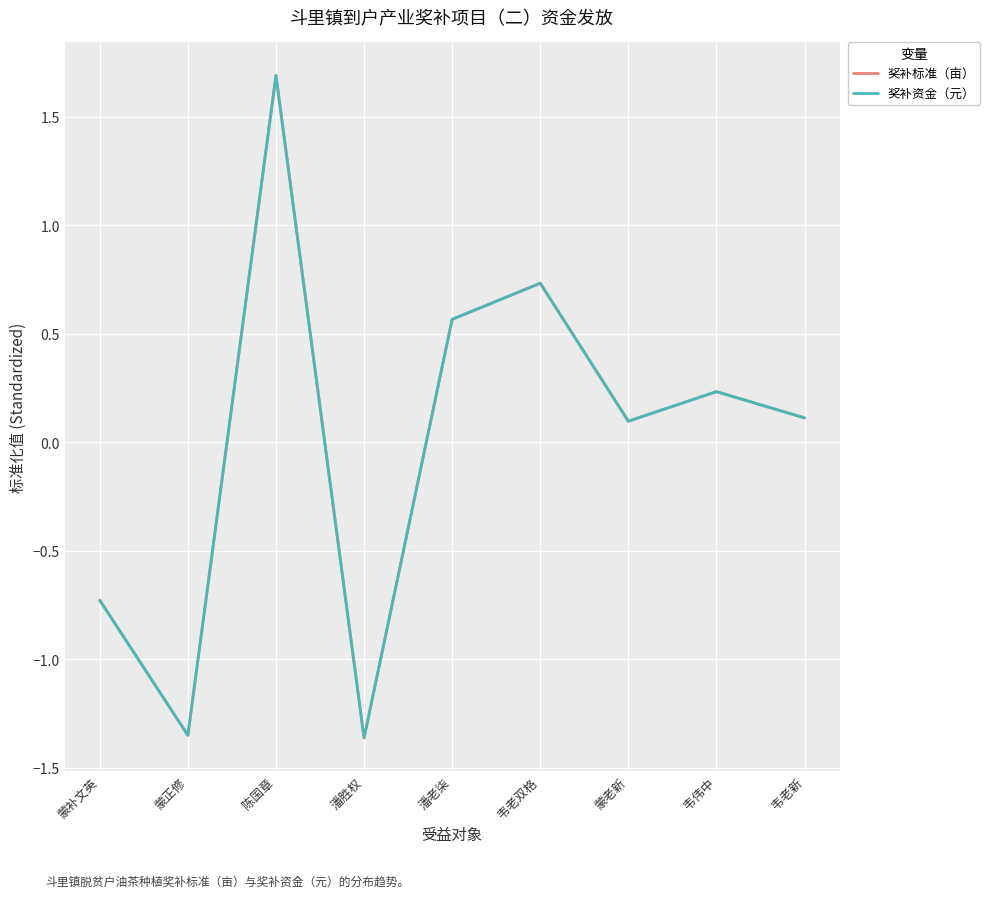

True or false: 奖补资金（元） and 奖补标准（亩） intersect in this chart.

False